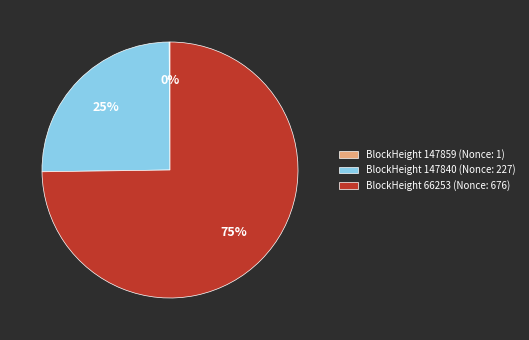

To the nearest percent, what is the difference between the largest and smallest slice percentages?

75%